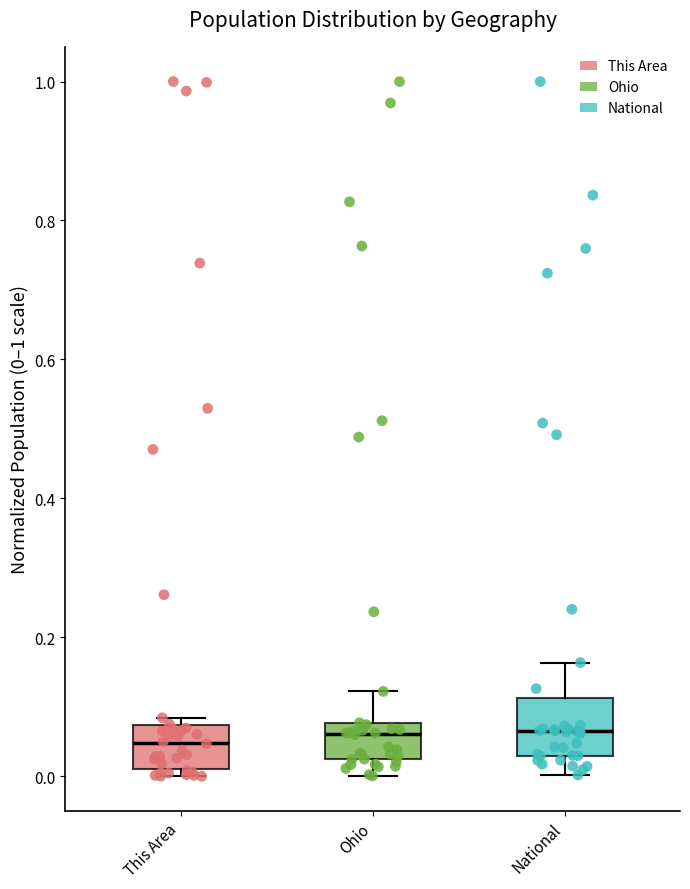

Reading left to right, read every box against the y-axis: the position of its median line, the range the box covers, and the ends of its whiskers. The values are not printed on the chart, so give them approximately, as read against the axis.

This Area: median 0.04, box 0.02 to 0.08, whiskers 0.00 to 0.08 (just above the box's upper edge)
Ohio: median 0.06, box 0.02 to 0.08, whiskers 0.00 to 0.12
National: median 0.06, box 0.02 to 0.12, whiskers 0.00 to 0.16